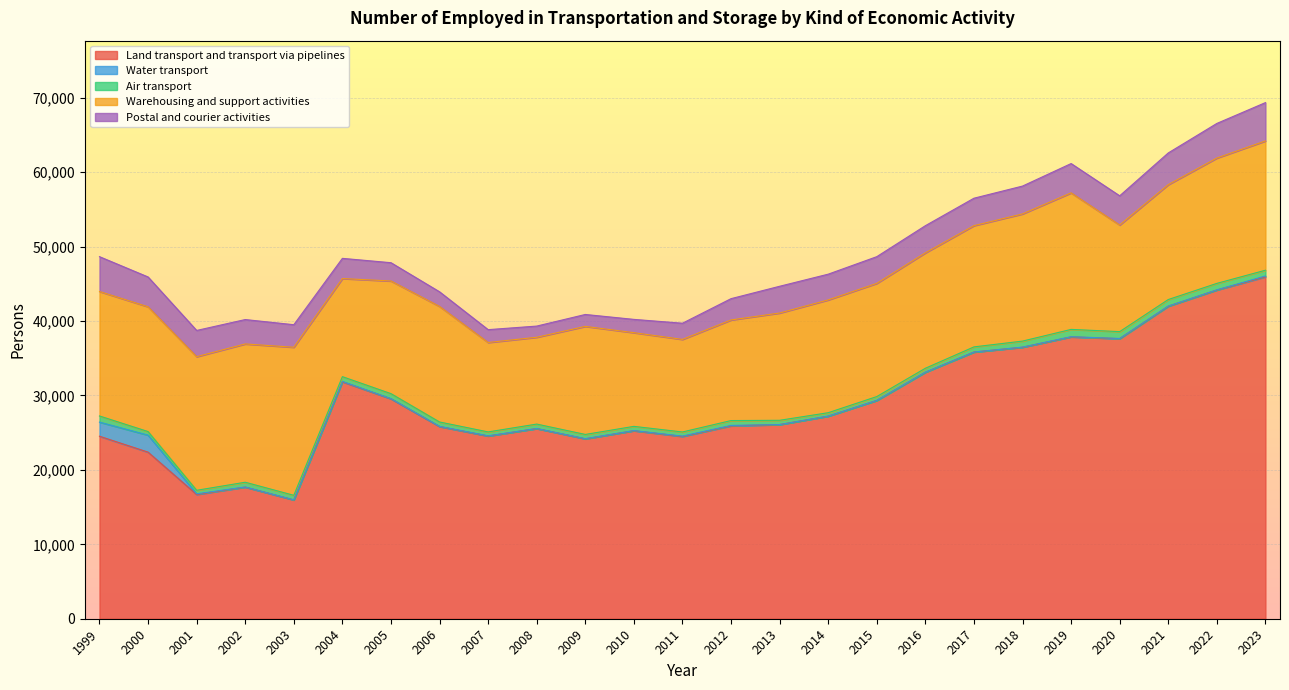

What are all the series names shown in the legend?

Land transport and transport via pipelines, Water transport, Air transport, Warehousing and support activities, Postal and courier activities